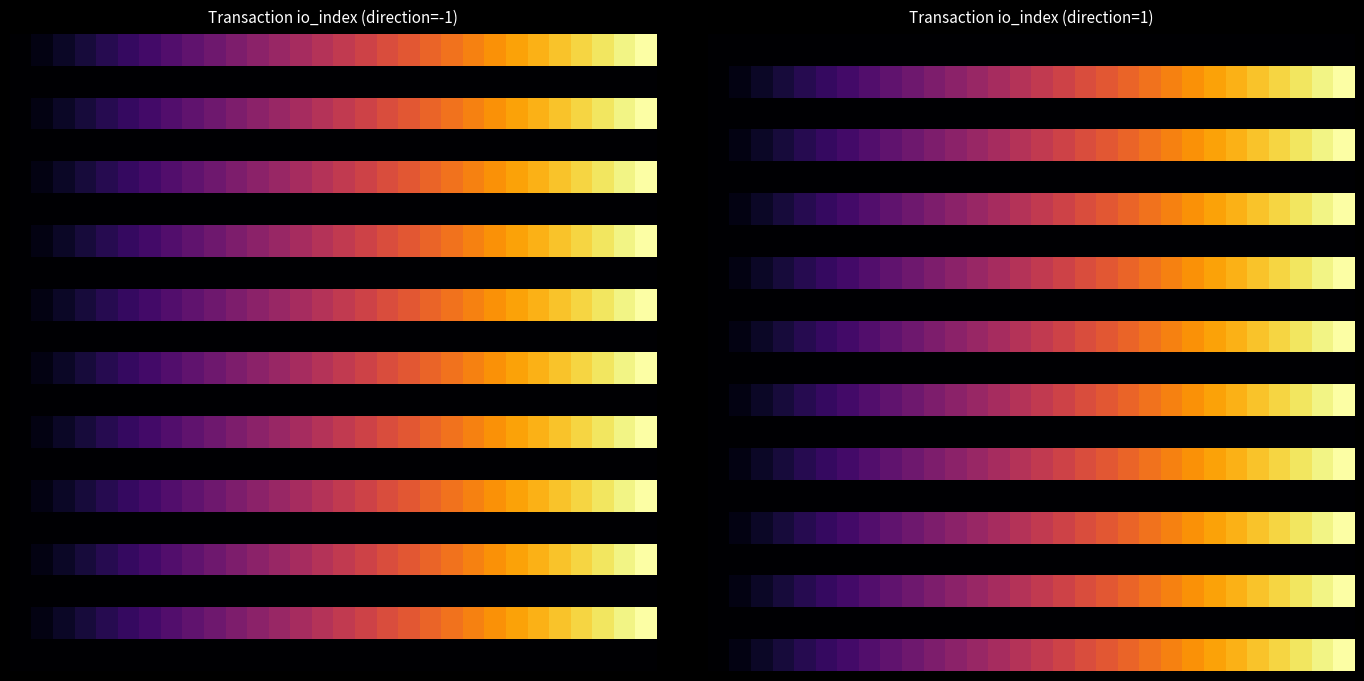

Which category has the highest value across all series?

29